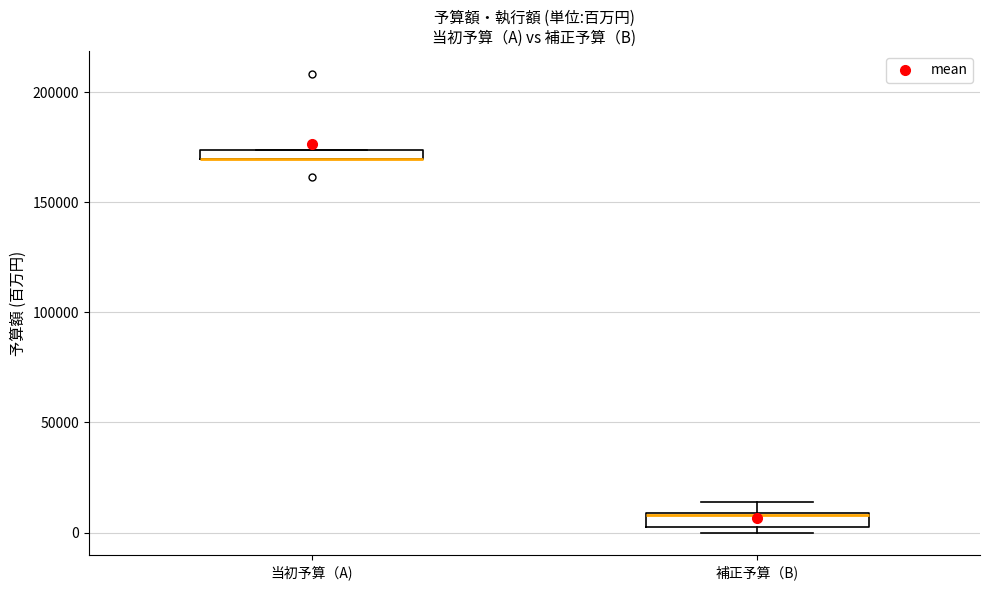

Where does the upper whisker of the box for 補正予算（B) end on the y-axis? The values are not printed on the chart, so give them approximately, as read against the axis.

15000